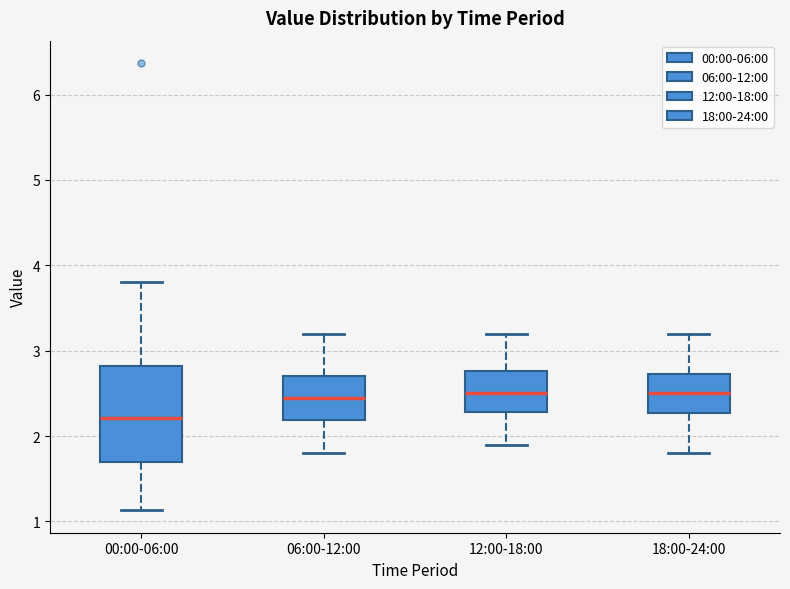

Reading left to right, transcribe this box plot: for each box, give where its median line is, the range the box spans, and where its two whiskers end, as read against the y-axis. The values are not printed on the chart, so give them approximately, as read against the axis.

00:00-06:00: median 2.2, box 1.7 to 2.8, whiskers 1.1 to 3.8
06:00-12:00: median 2.5, box 2.2 to 2.7, whiskers 1.8 to 3.2
12:00-18:00: median 2.5, box 2.3 to 2.8, whiskers 1.9 to 3.2
18:00-24:00: median 2.5, box 2.3 to 2.7, whiskers 1.8 to 3.2